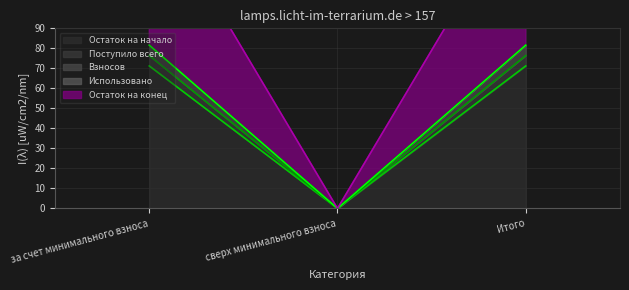

What is the value of the Взносов point at the 3rd from the left?

81.6